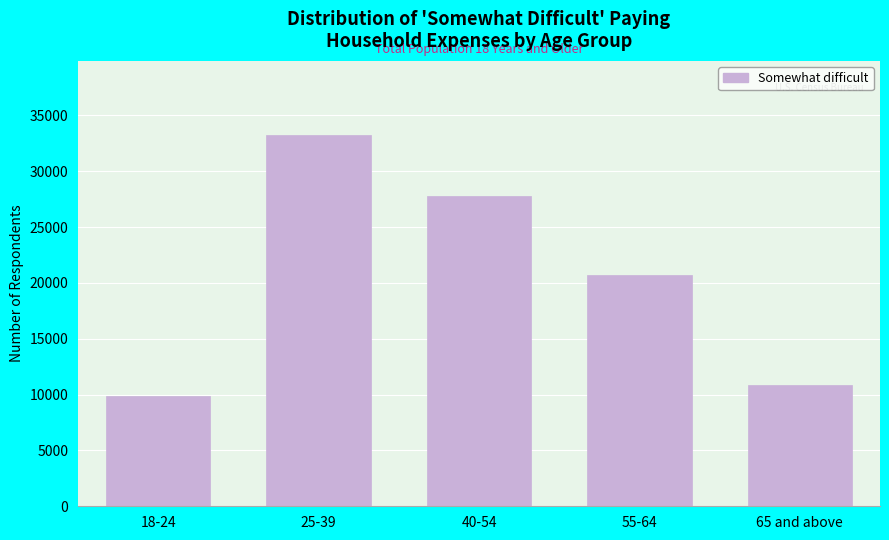

Reading right to left, what are all the values shown in this chart?

65 and above=10887	55-64=20685	40-54=27795	25-39=33230	18-24=9859